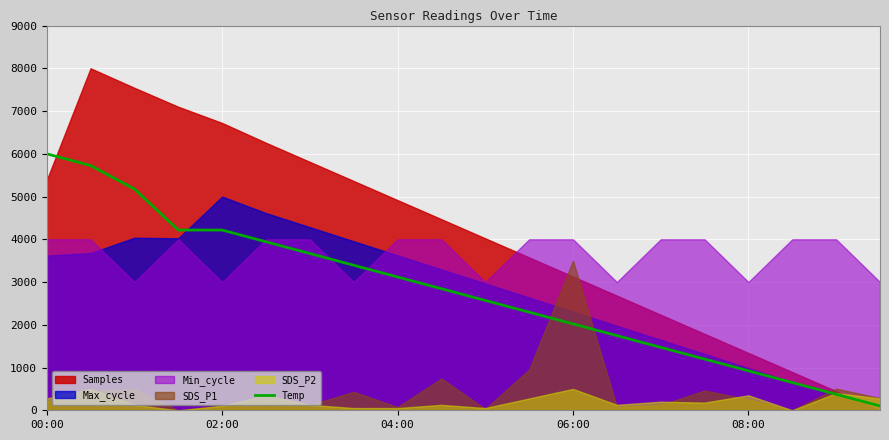

Reading left to right, extract all data points from this chart.

6000.0	5725.6	5176.7	4216.3	4216.3	3941.9	3667.4	3393.0	3118.6	2844.2	2569.8	2295.3	2020.9	1746.5	1472.1	1197.7	923.3	648.8	374.4	100.0